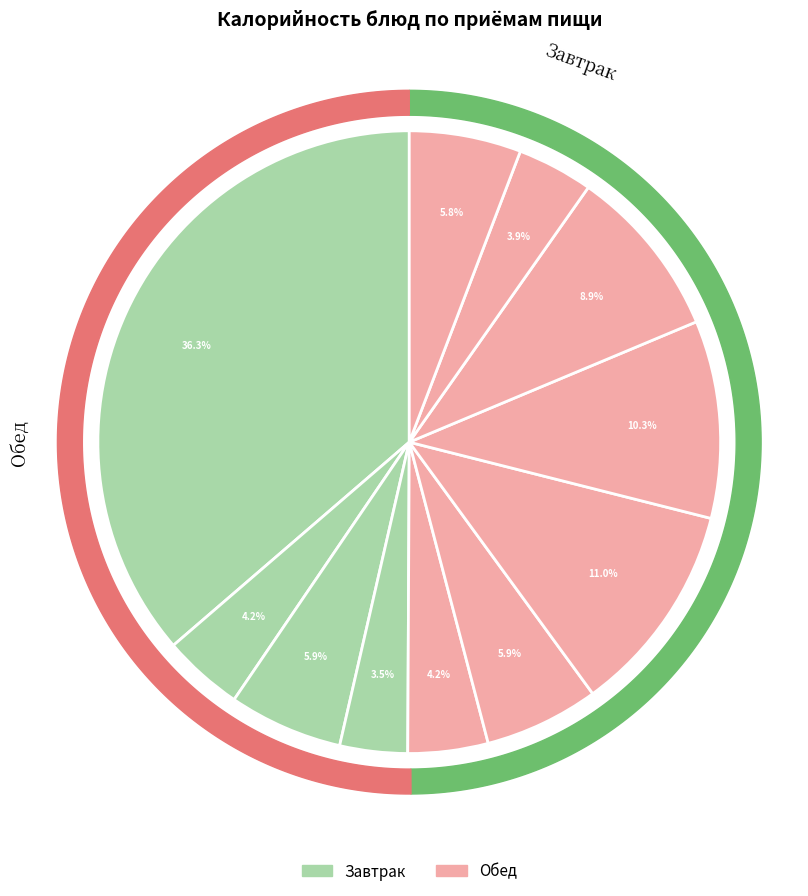

Which slice is the largest?

запеканка из творога со сгущ молоком